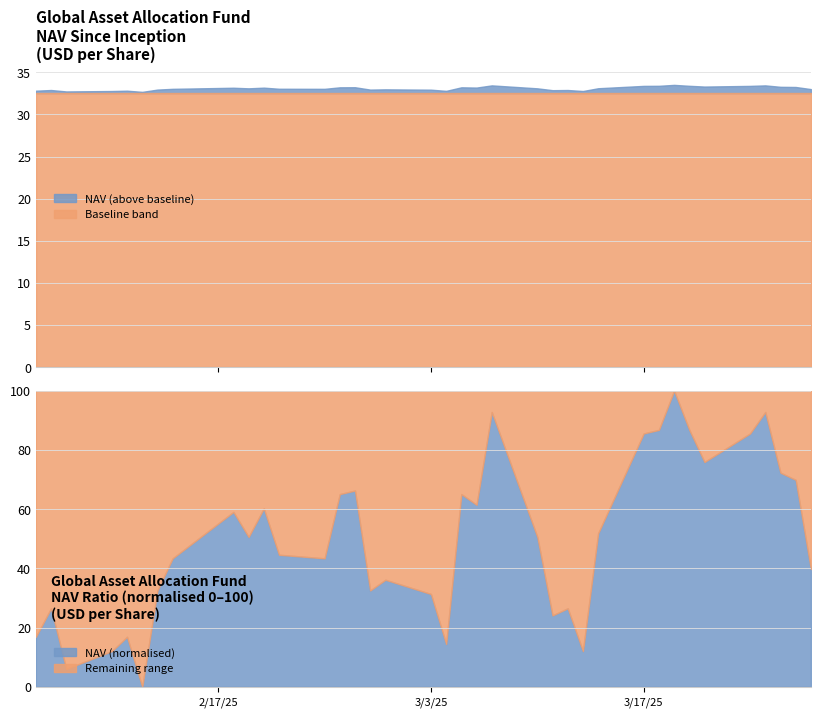

The chart shows a value of 32.7 at 02/12/2025. True or false?

True